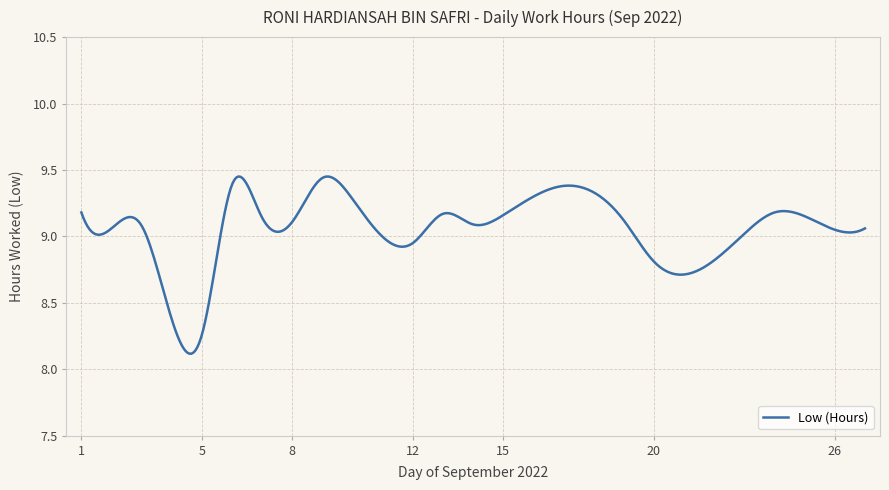

What is the difference between the maximum and minimum values?

1.3